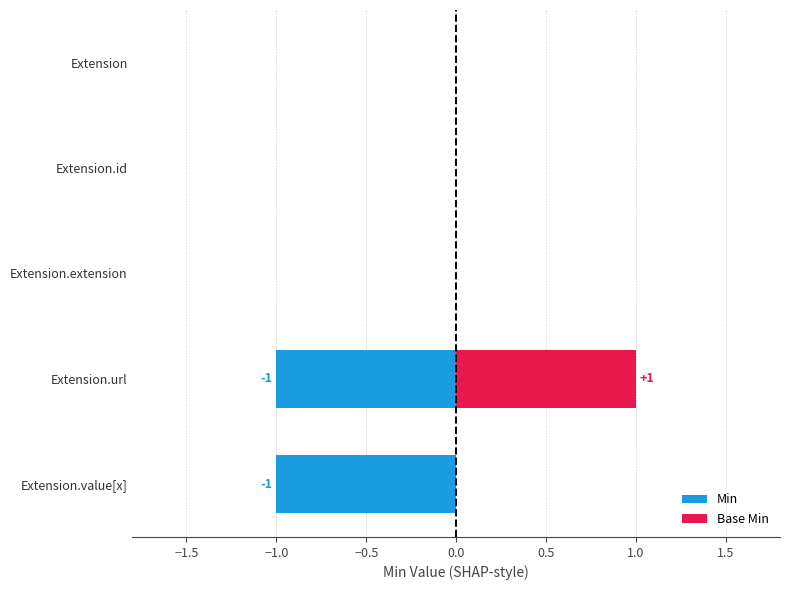

What is the sum of all Min values?

-2